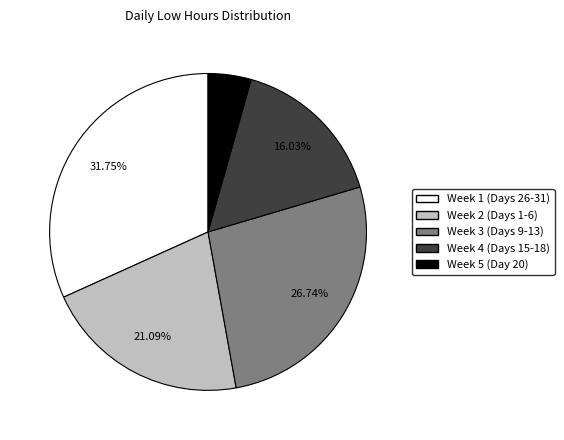

Which has a higher value, Week 2 (Days 1-6) or Week 4 (Days 15-18)?

Week 2 (Days 1-6)